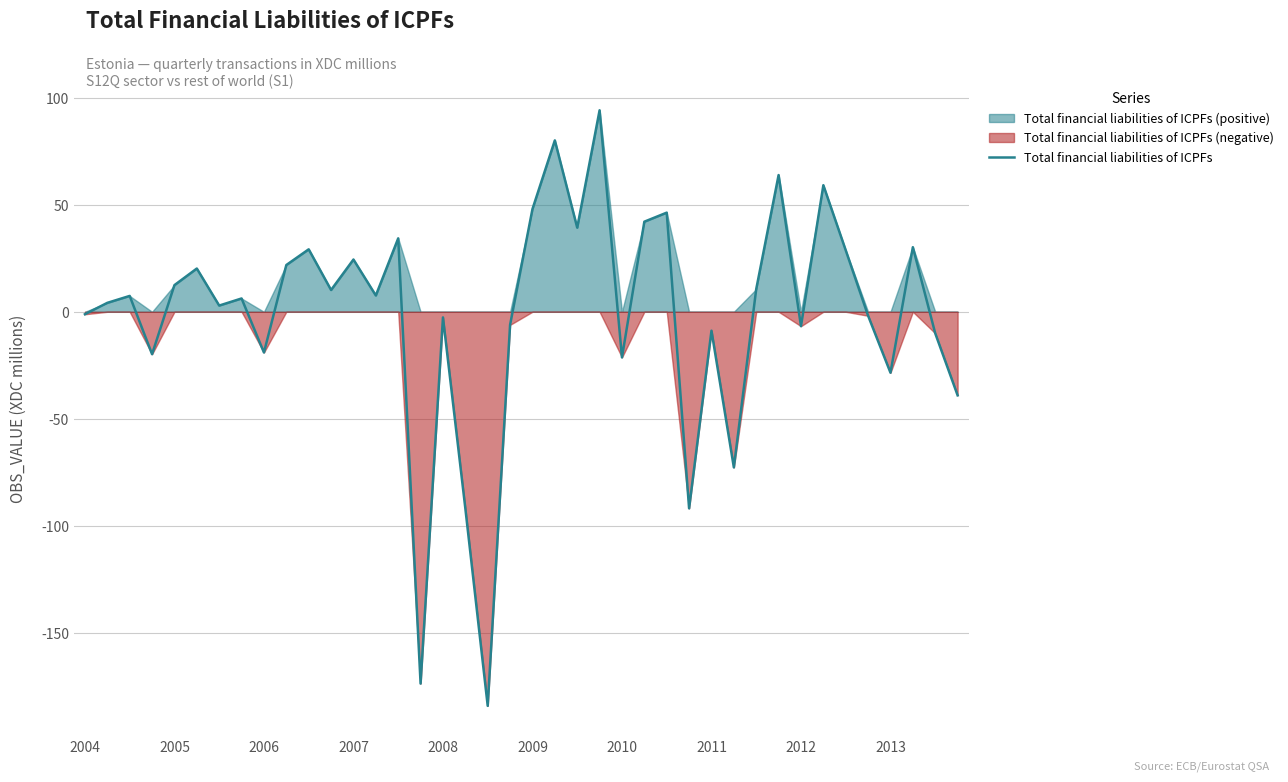

What position from the left is 23?

24